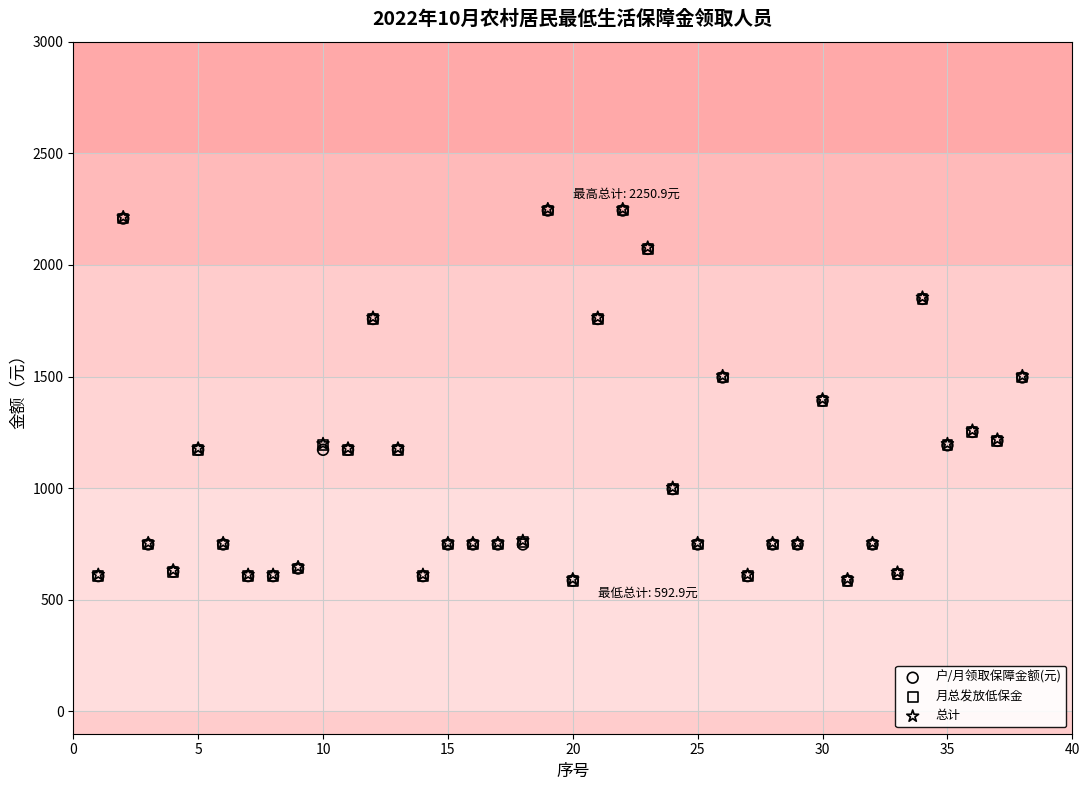

What are all the series names shown in the legend?

户/月领取保障金额(元), 月总发放低保金, 总计